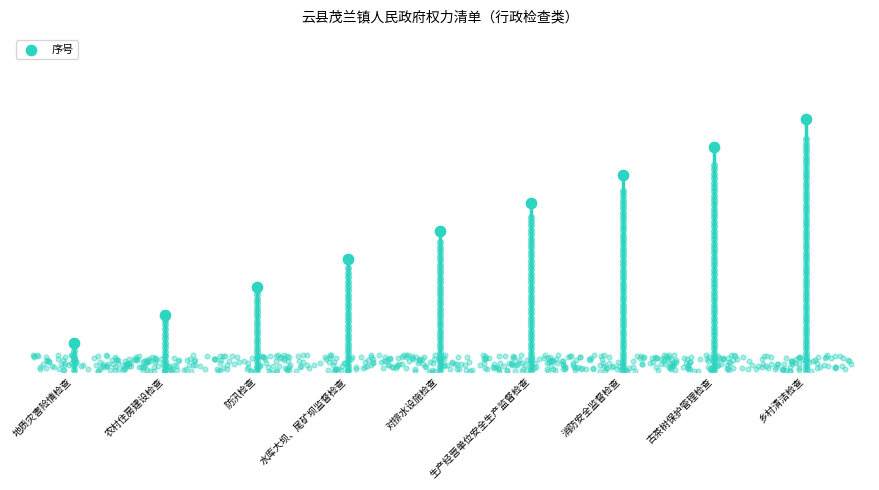

Approximately how many times larger is the value at 生产经营单位安全生产监督检查 compared to 防汛检查?

2.0